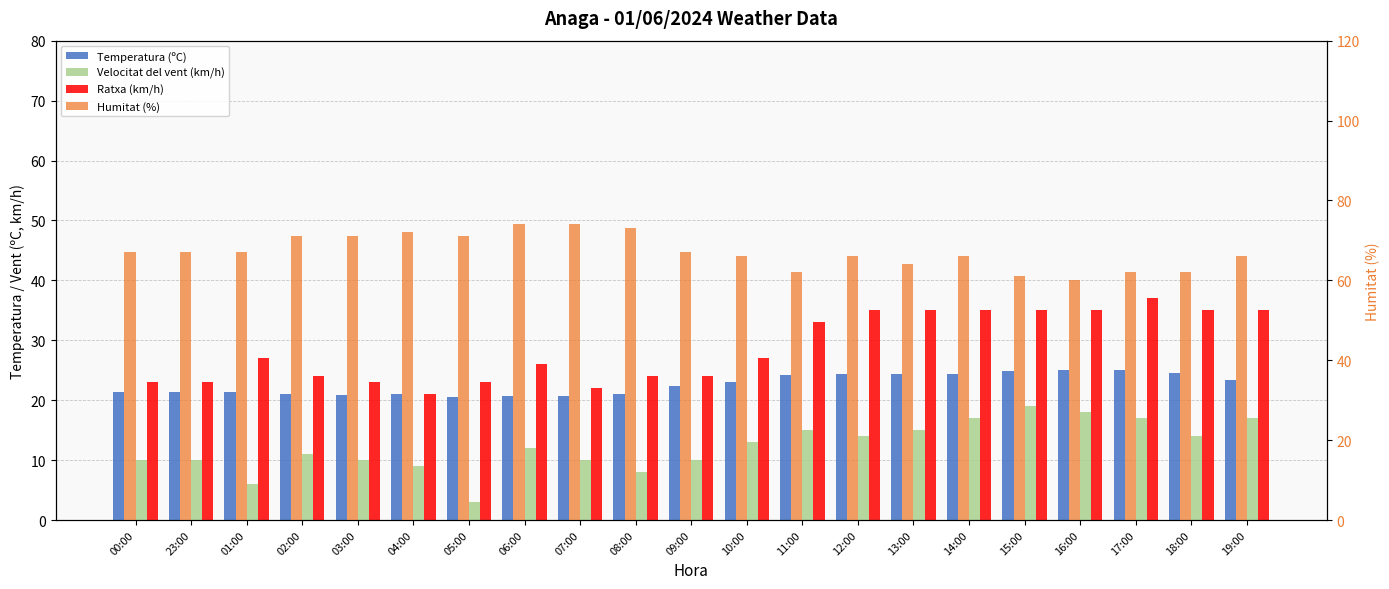

Which series has the largest total across all categories?

Humitat (%)